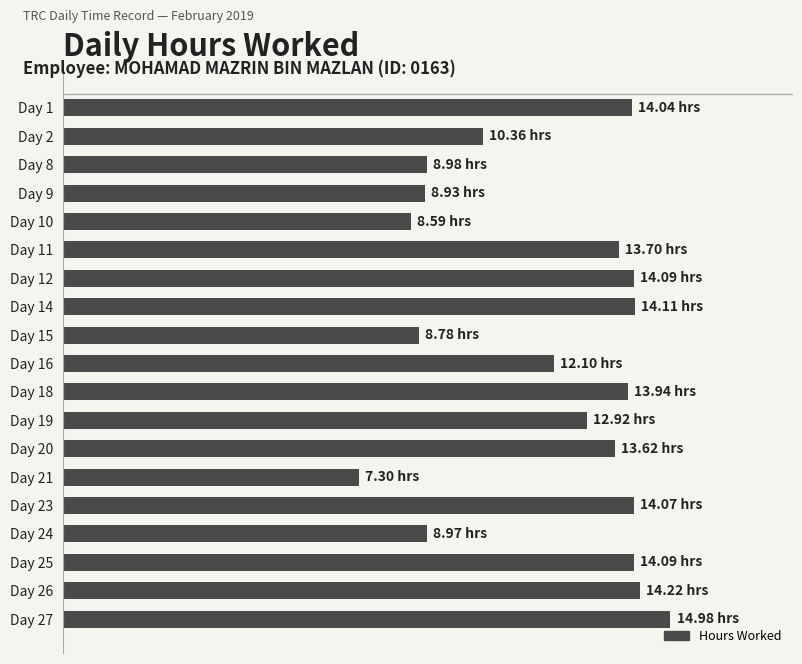

Does the chart contain any negative values?

No